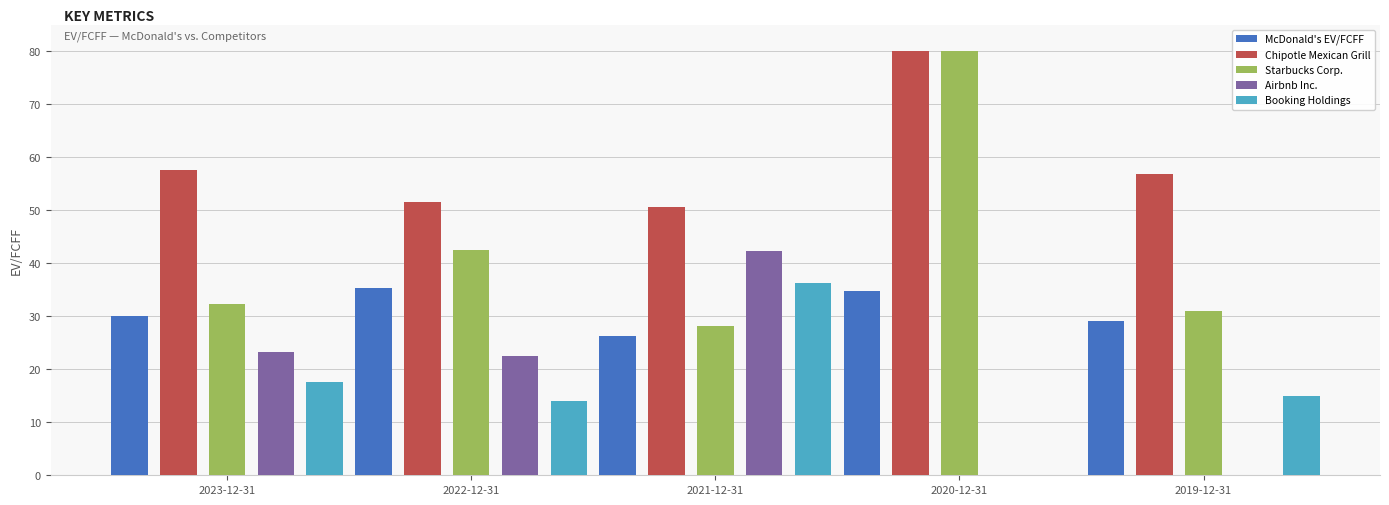

What is the sum of all Airbnb Inc. values?

88.2